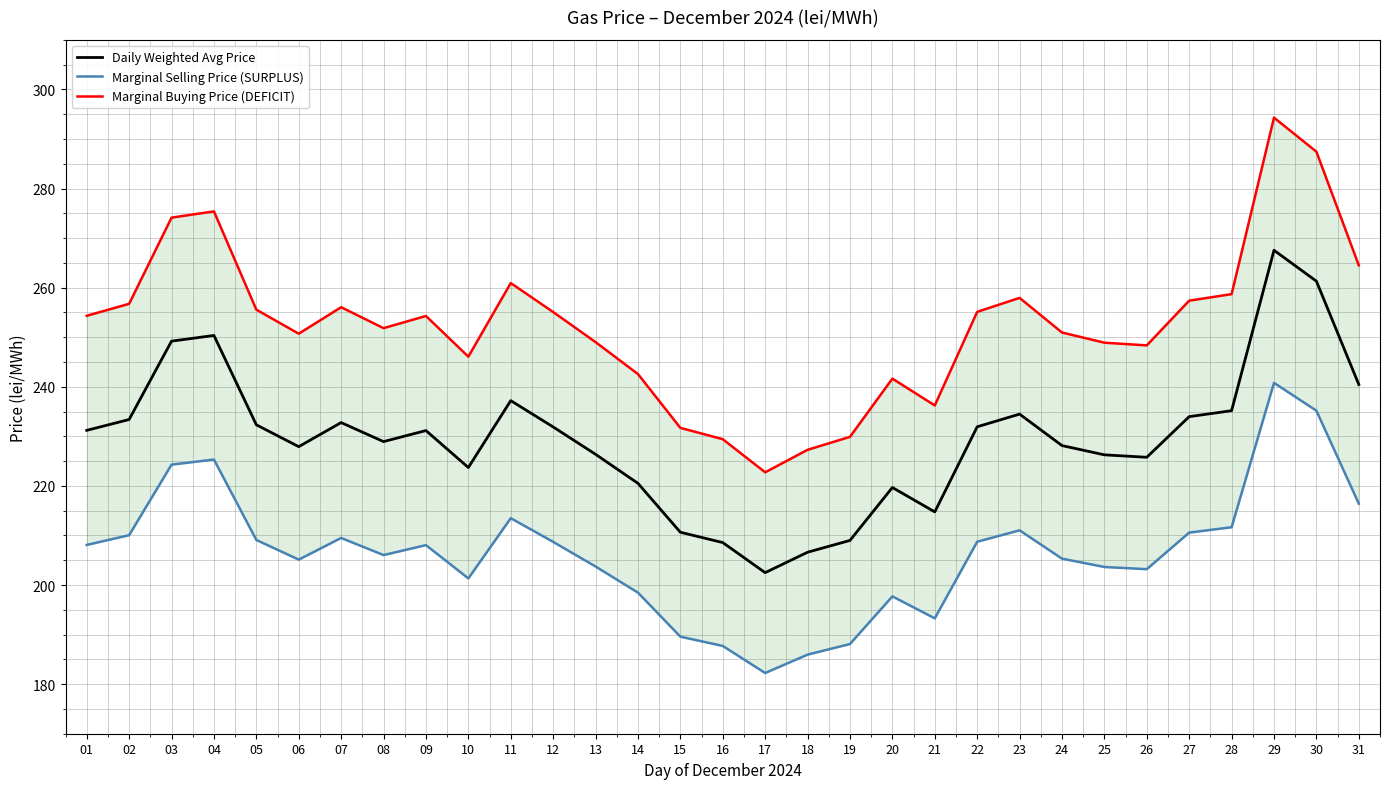

Where is the first local minimum for Daily Weighted Avg Price?

06